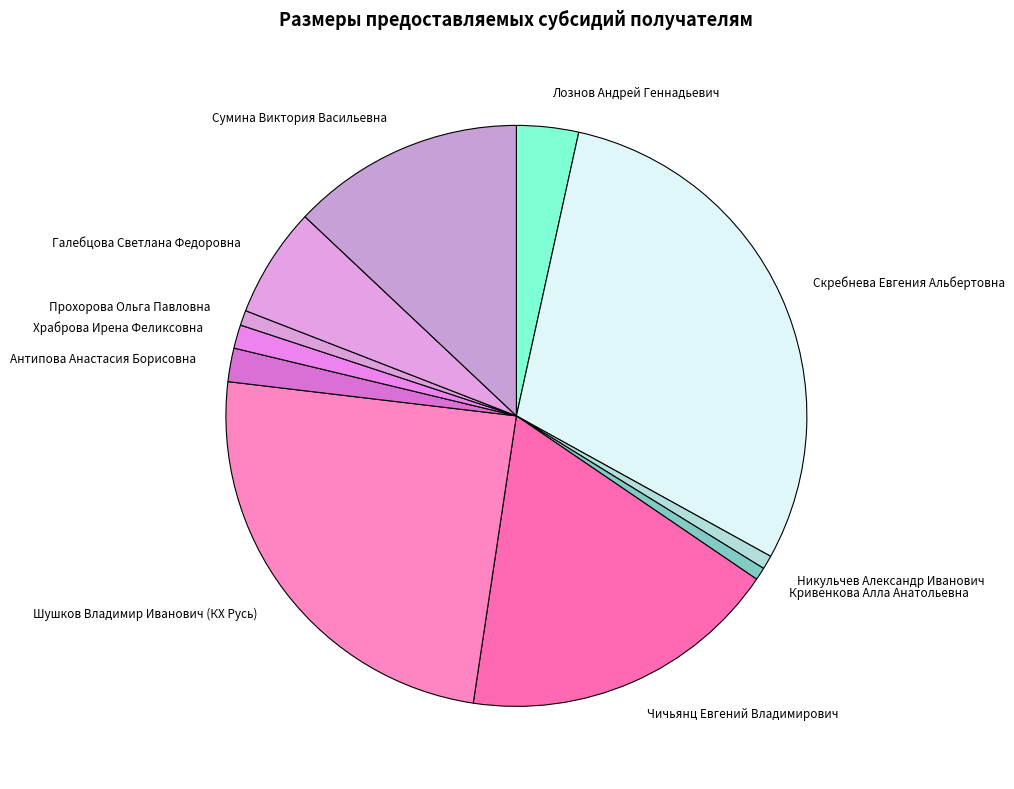

Which category has the biggest portion of the pie?

Скребнева Евгения Альбертовна